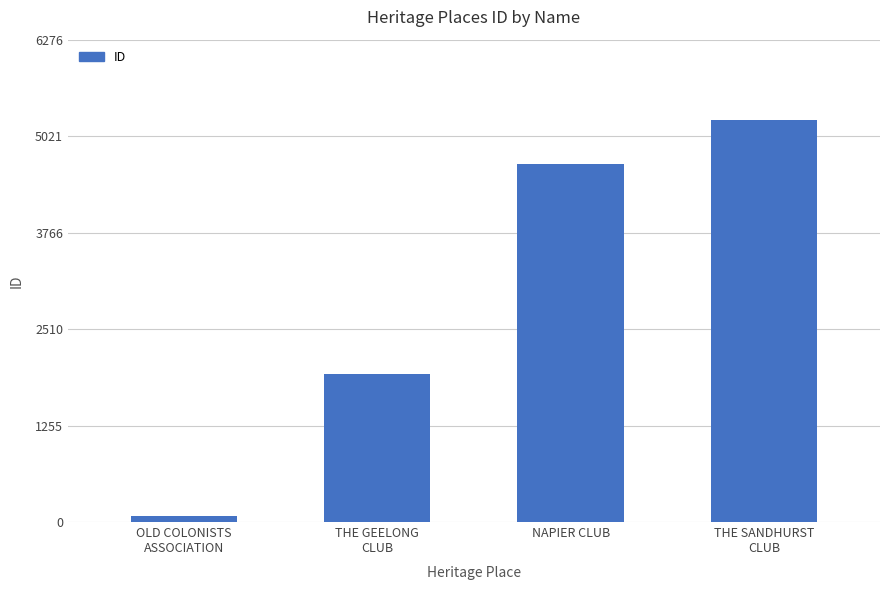

Reading left to right, extract all data points from this chart.

72	1927	4660	5230